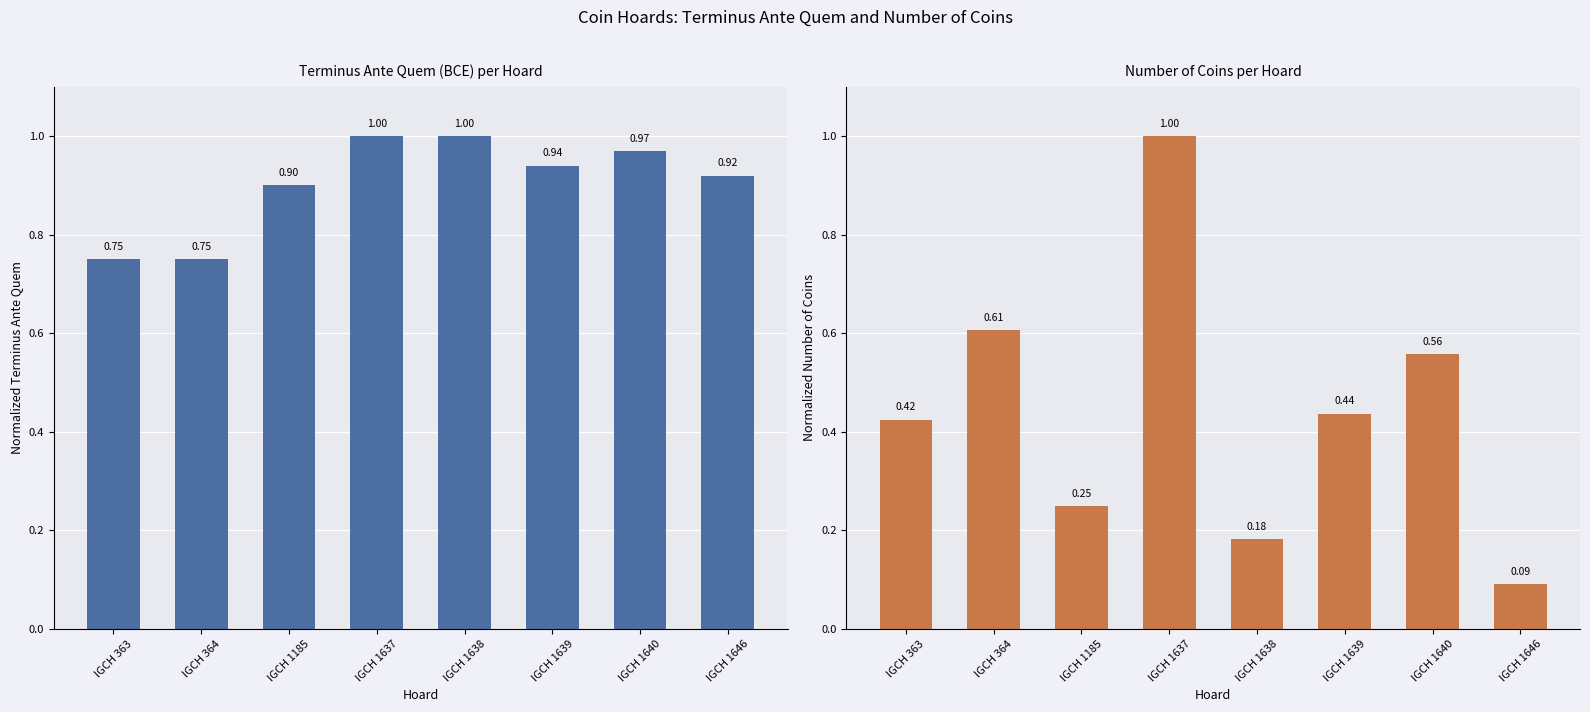

Rank the series by their average value, from highest to lowest.

Terminus Ante Quem (normalized), Number of Coins (normalized)